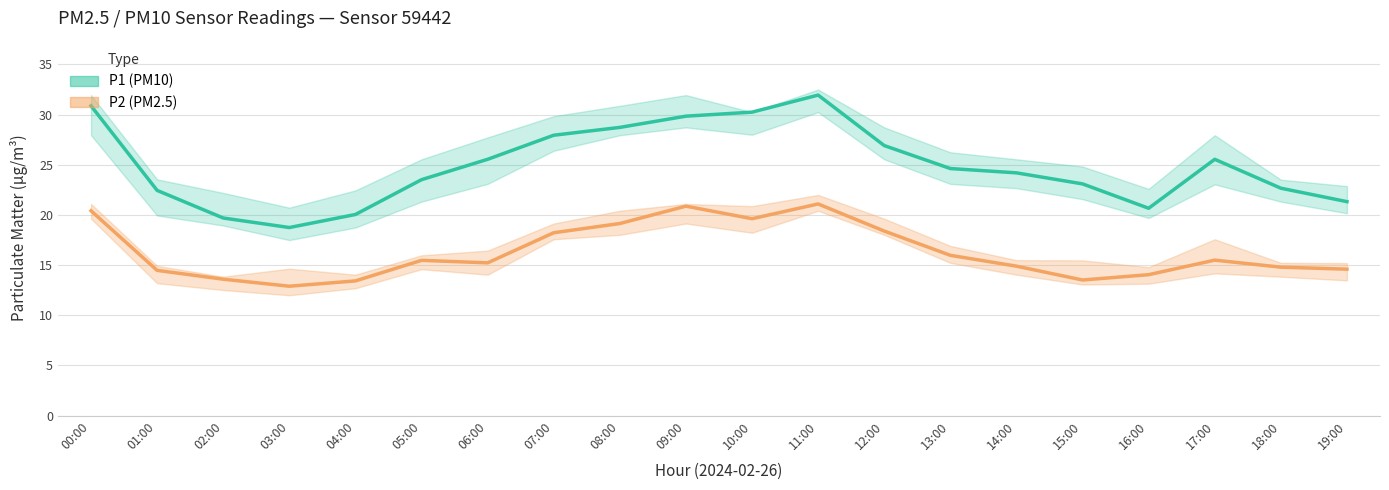

Which label corresponds to the smallest value in the chart?

03:00